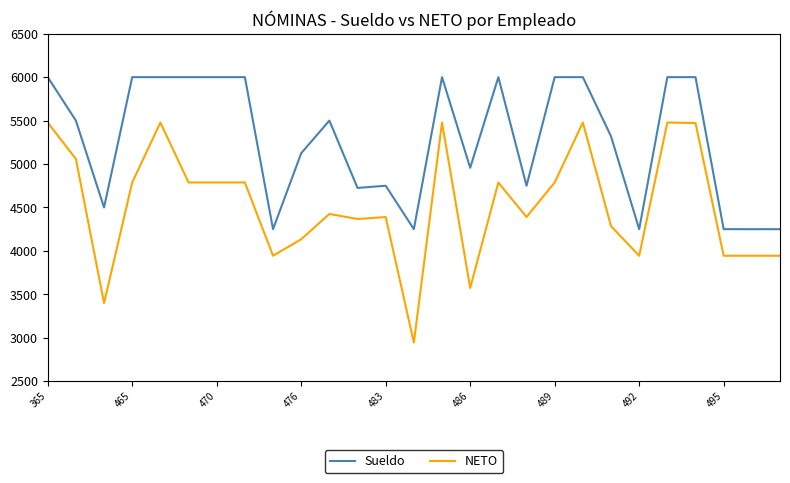

True or false: Sueldo and NETO intersect in this chart.

False